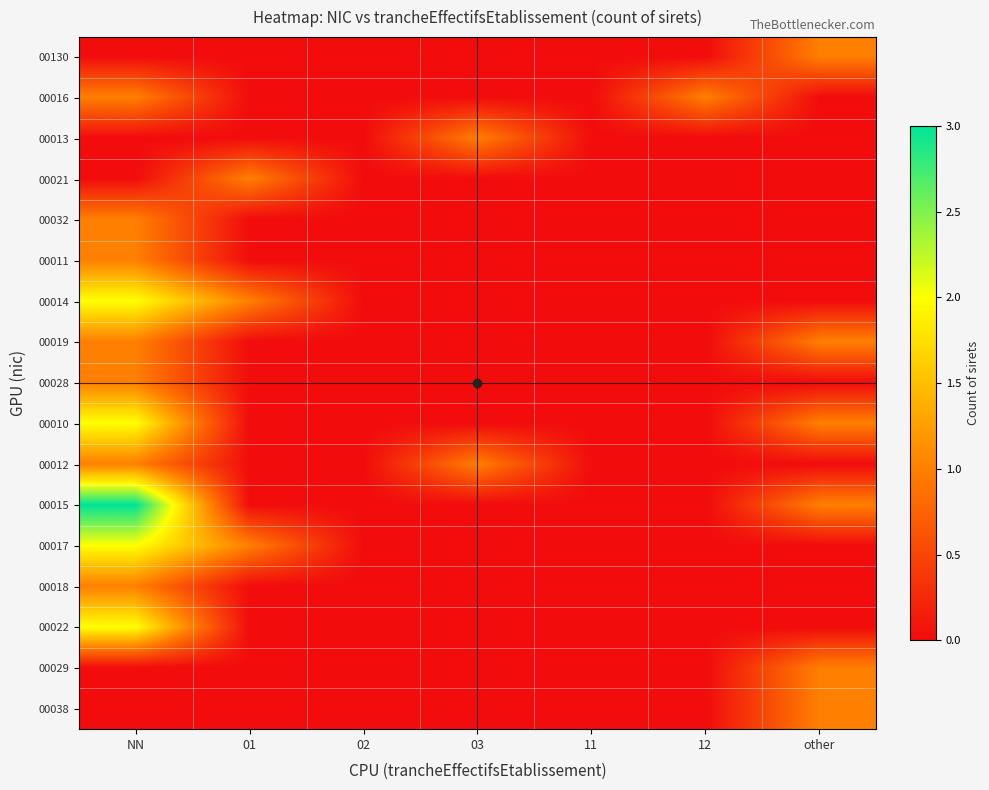

What is the spread (max minus min) of values at 03?

1